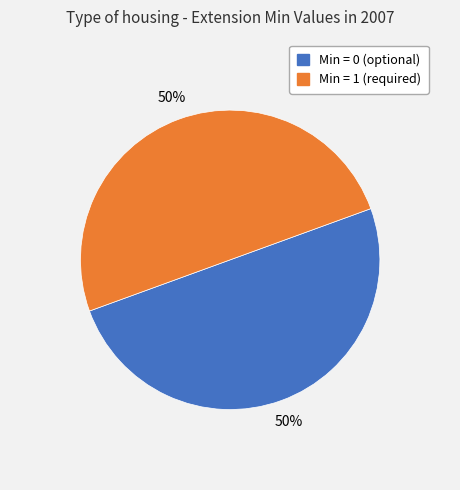

To the nearest percent, what is the average slice percentage?

50%